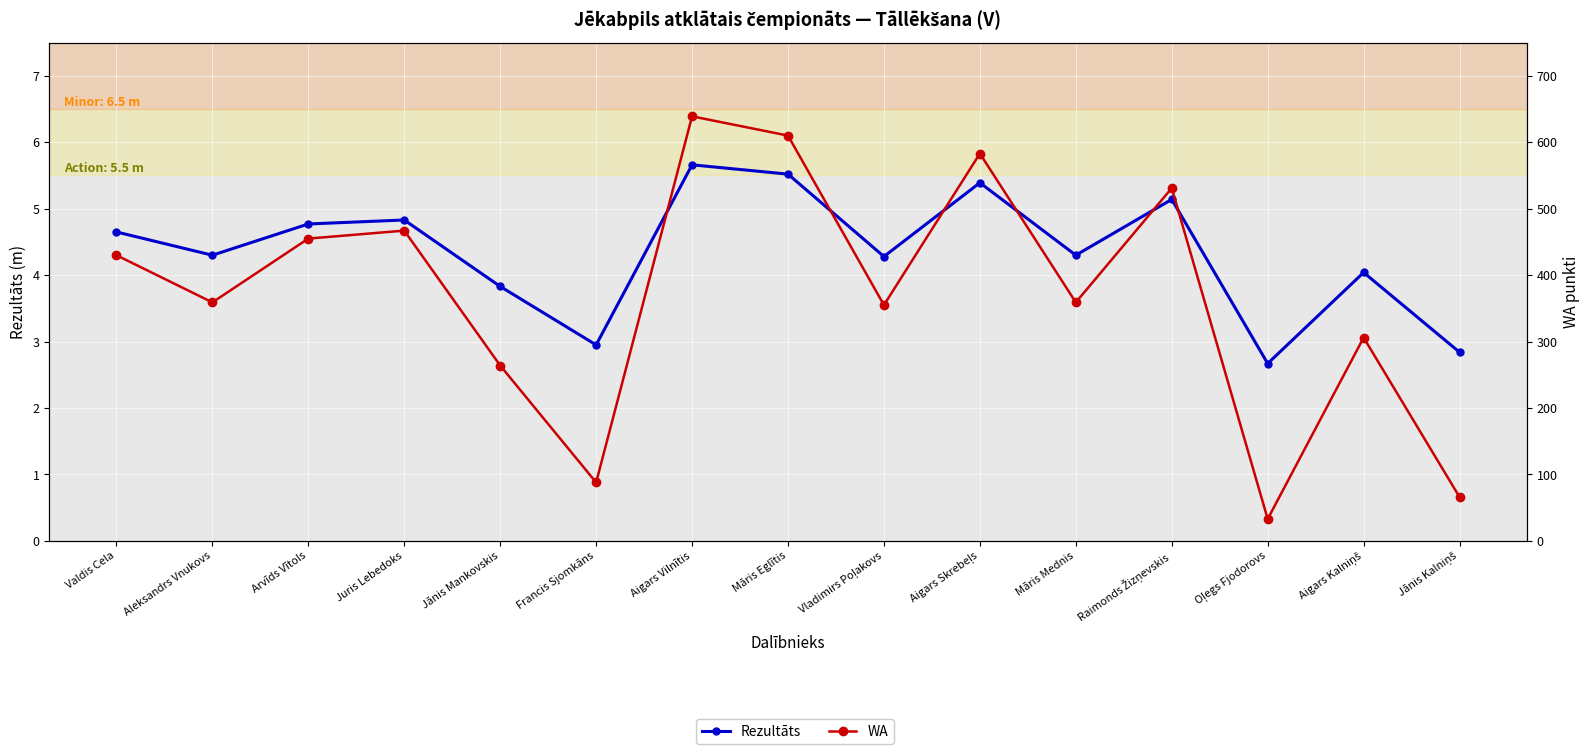

What is the lowest value of the Rezultāts series?

2.7